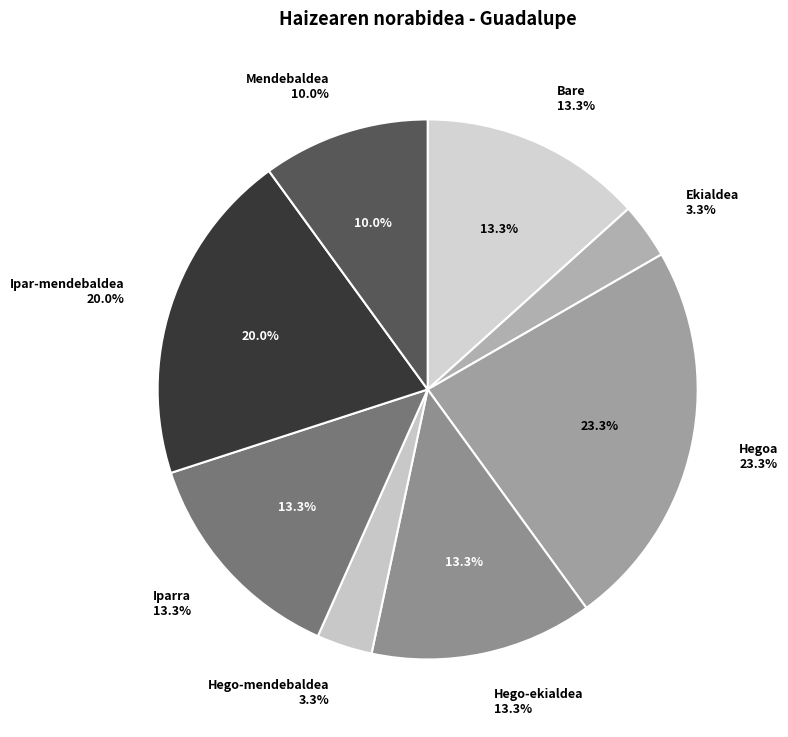

Which slice is the smallest?

Ekialdea